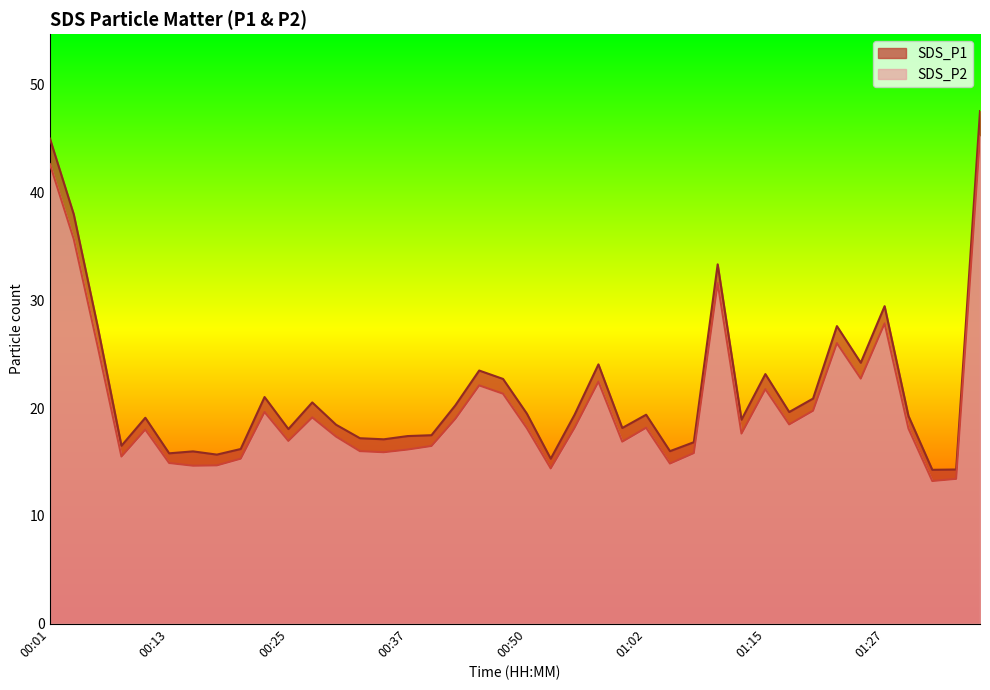

What is the value of the SDS_P2 point at the 17th from the left?

16.5